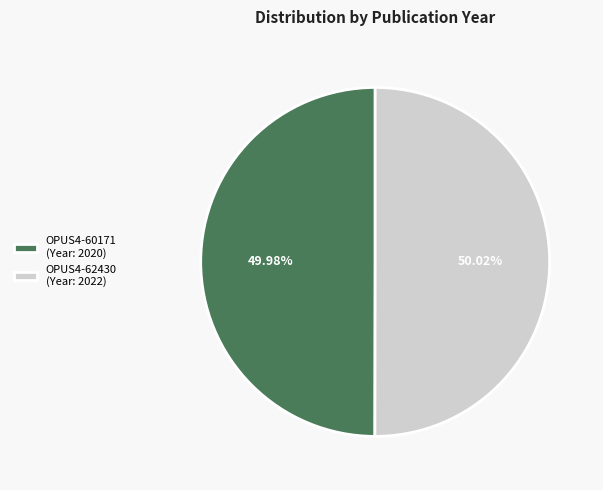

Count the number of slices in the pie.

2